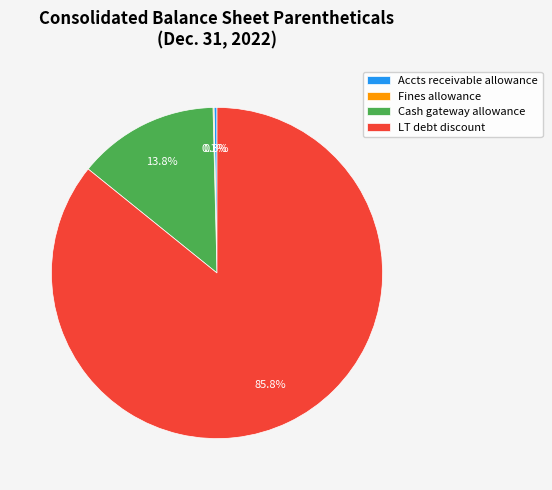

Which category accounts for the majority?

LT debt discount